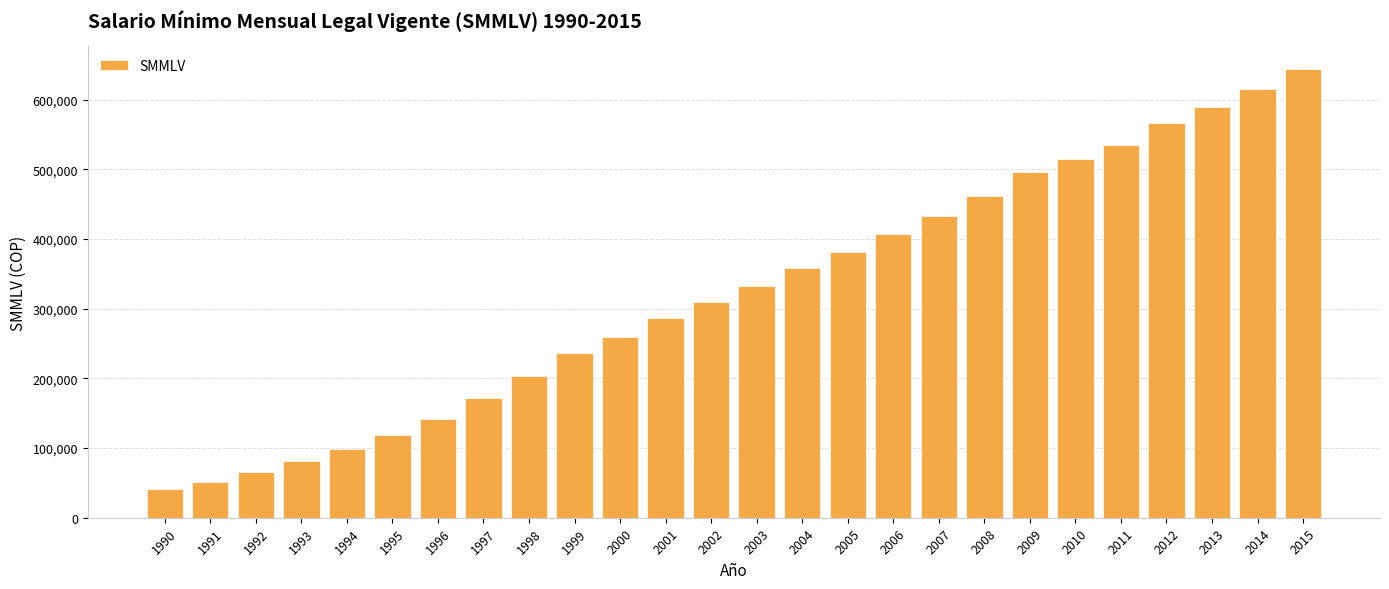

What is the ratio of the value at 1998 to the value at 1995?

1.7